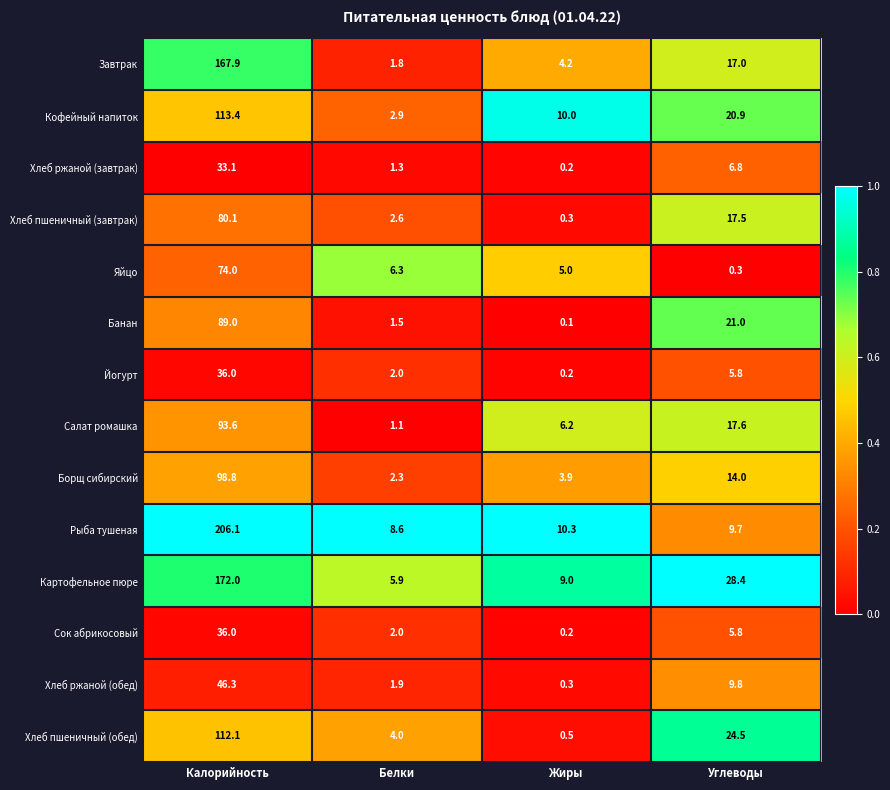

Which series has the widest spread of values?

Рыба тушеная